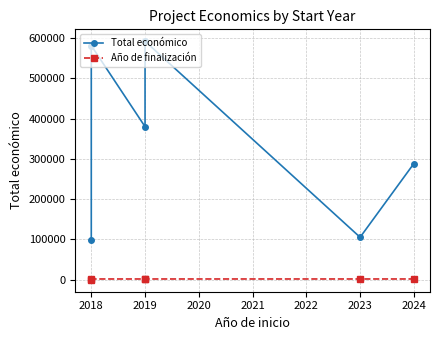

Does the chart display data point markers on the line(s)?

Yes